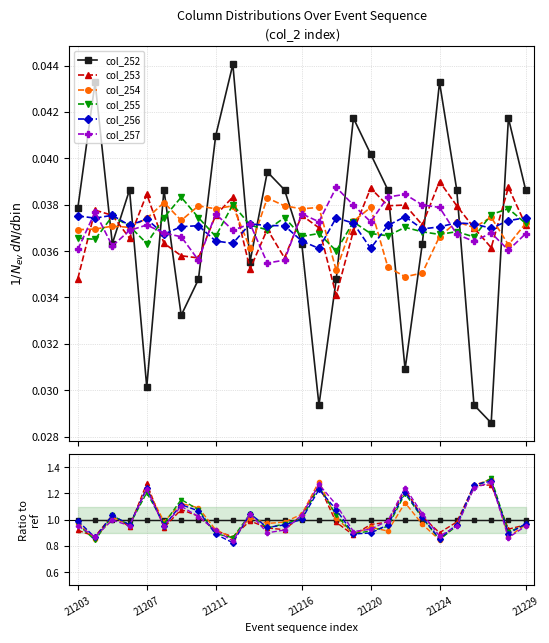

How many intersections are there between col_256 and col_254?

10